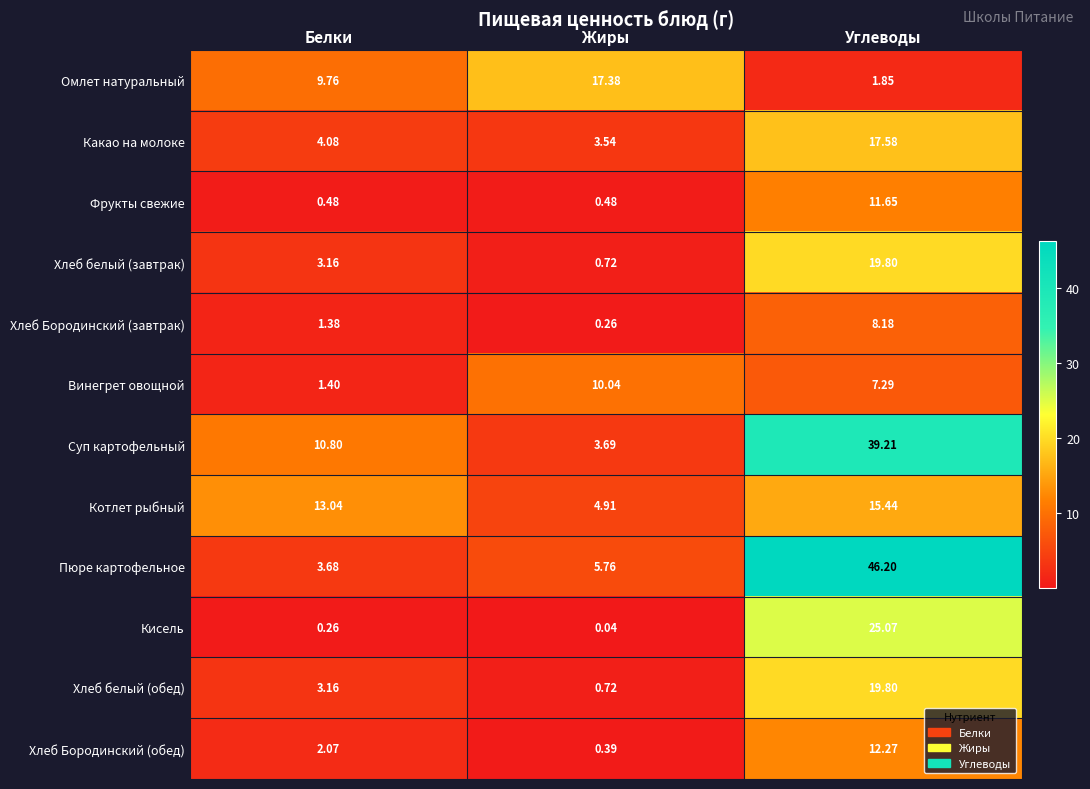

Where is Пюре картофельное nearest to the value 24?

Жиры